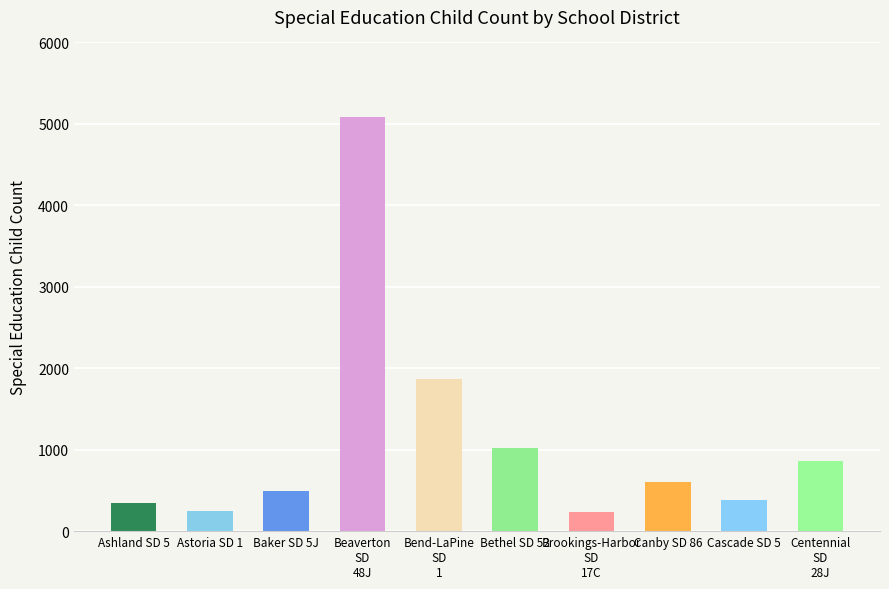

What is the difference between the second highest and minimum values?

1624